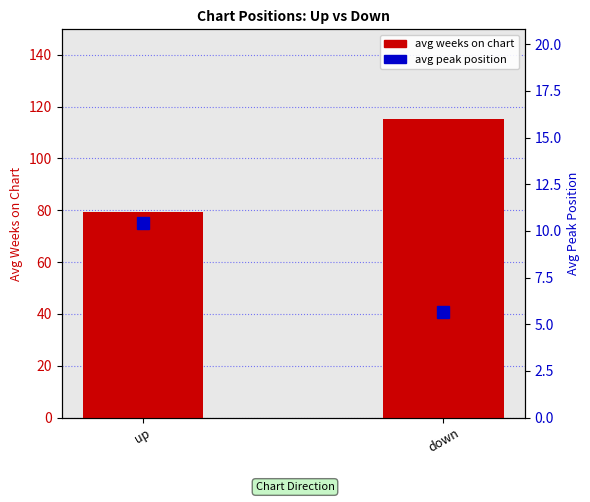

Which category has the highest value across all series?

down